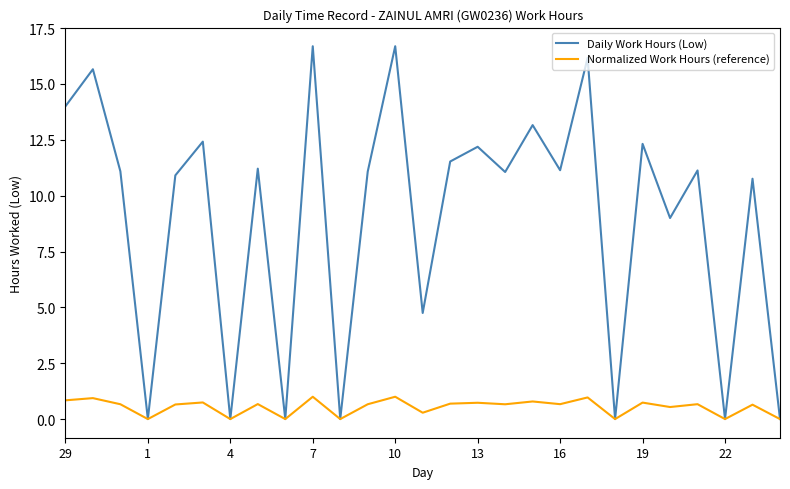

Rank the series by their average value, from highest to lowest.

Daily Work Hours (Low), Normalized Work Hours (reference)